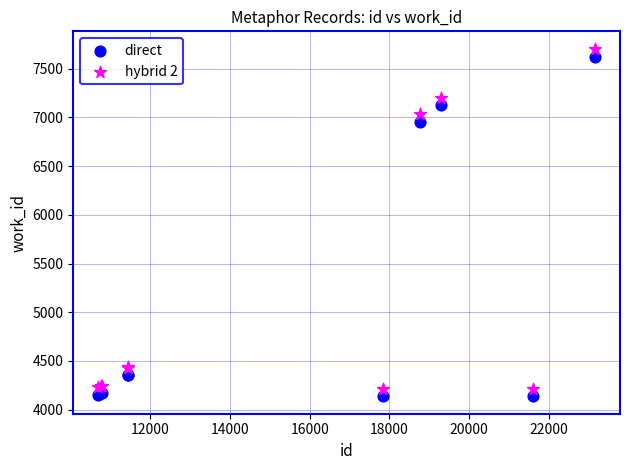

Across all series, what Y value is closest to 5921?

6957